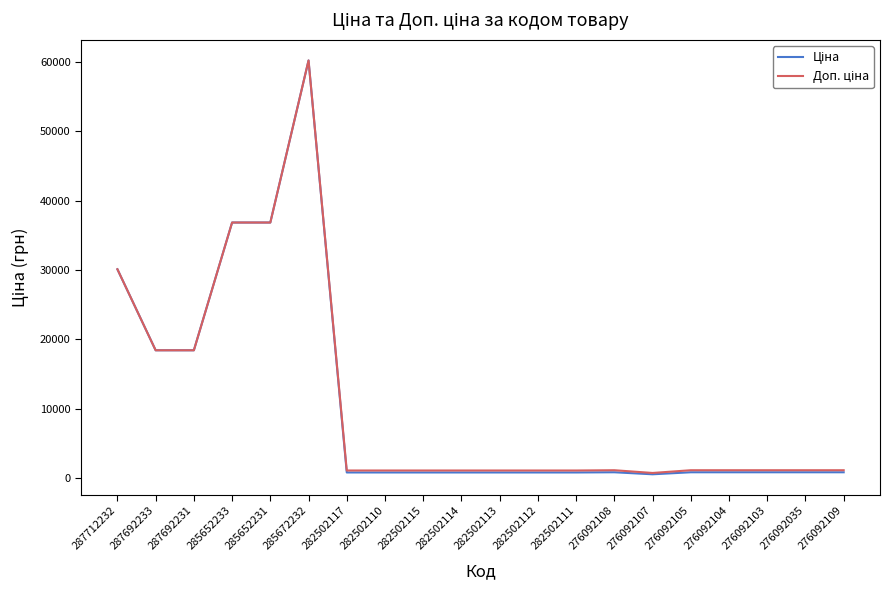

Does the chart display data point markers on the line(s)?

No